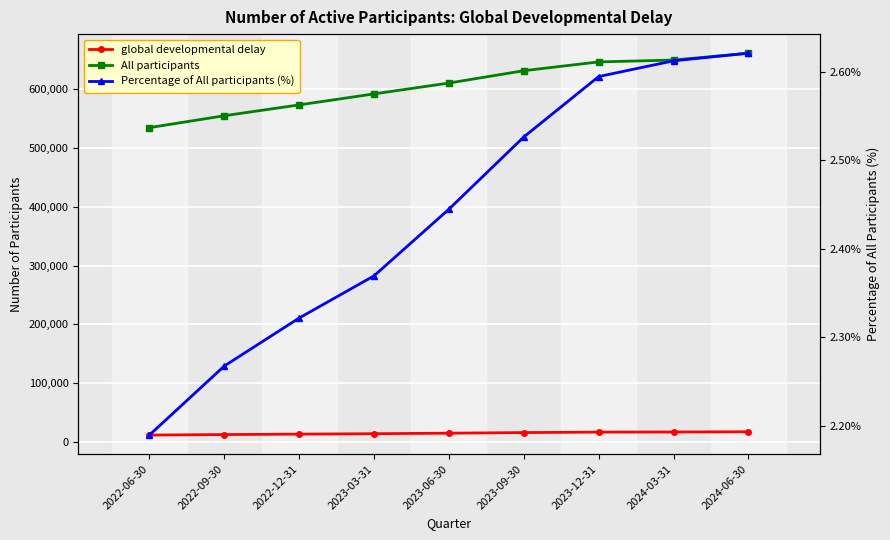

True or false: global developmental delay has more than 0 interior local peaks.

False